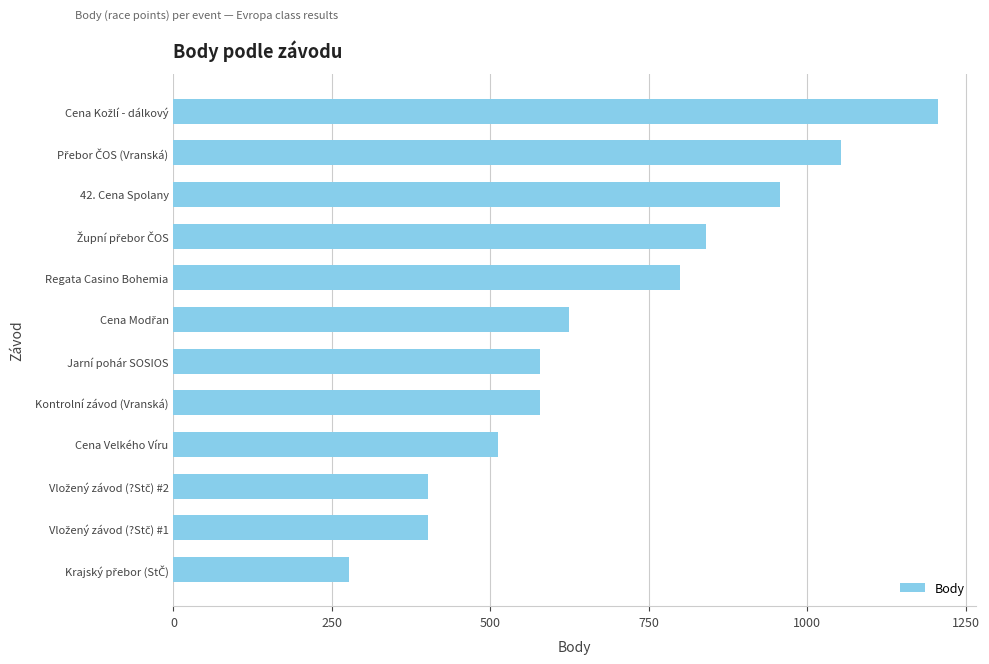

How many data points does each series have?

12